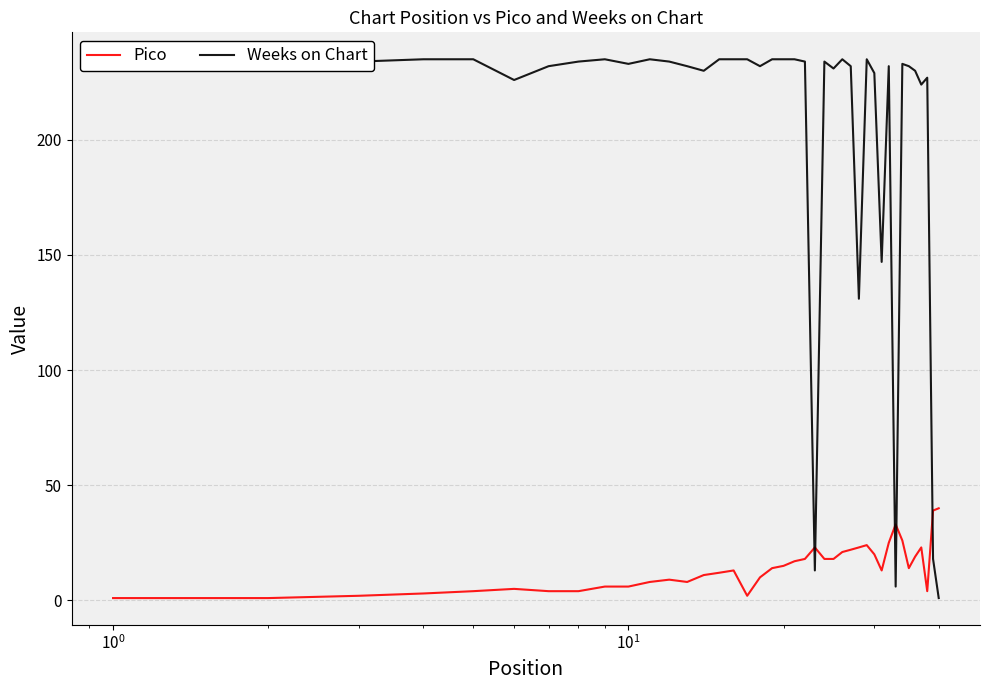

What is the minimum value for Weeks on Chart?

1